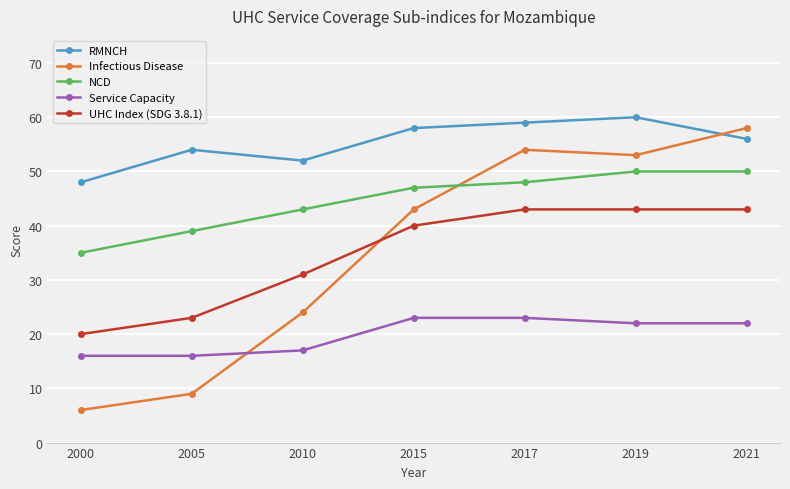

Is the value of Service Capacity at 2015 greater than the value of UHC Index (SDG 3.8.1) at 2000?

Yes